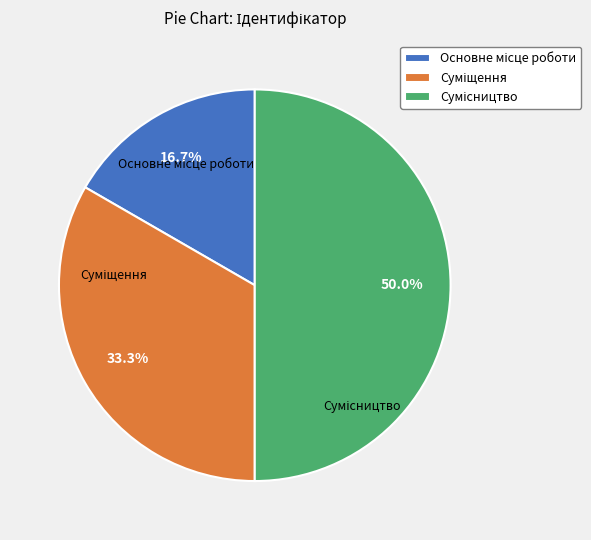

Approximately how many times larger is the value at Сумісництво compared to Основне місце роботи?

3.0